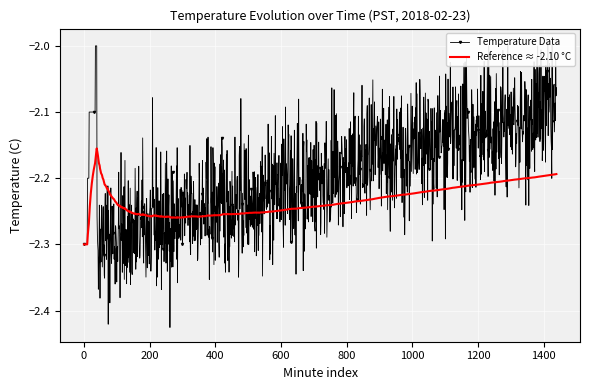

What is the average value?

-2.2